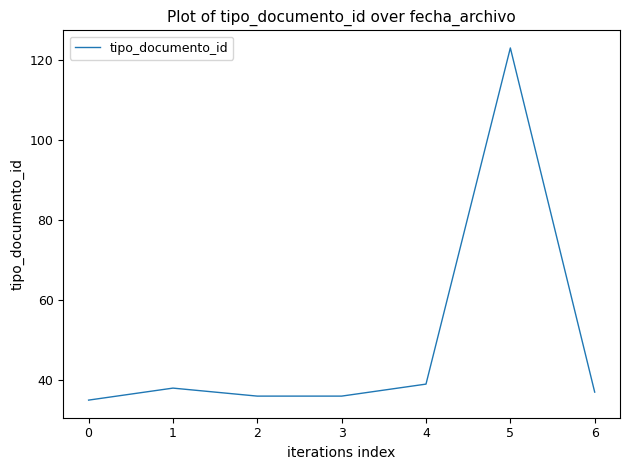

Count the number of data series in this chart.

1